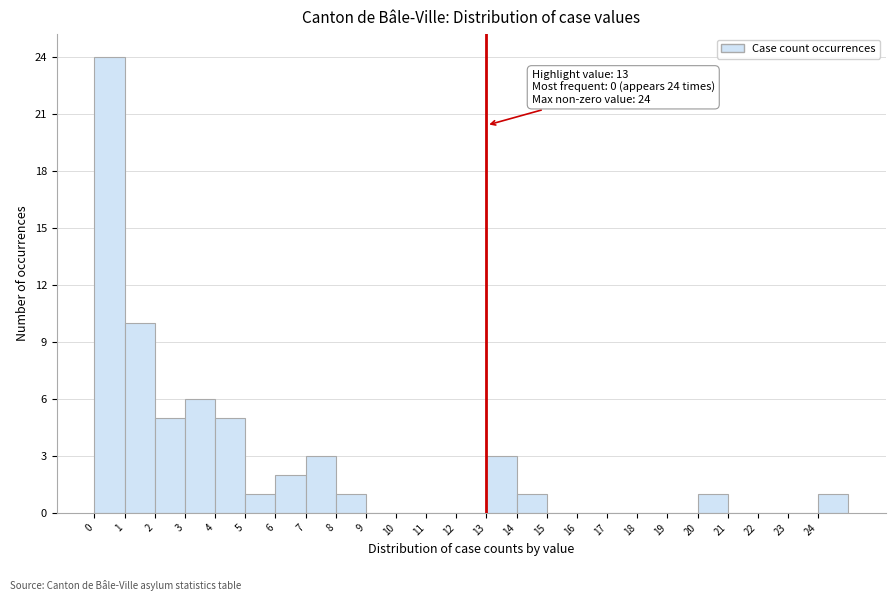

Over which range of the x-axis is the bar tallest?

0 to 1